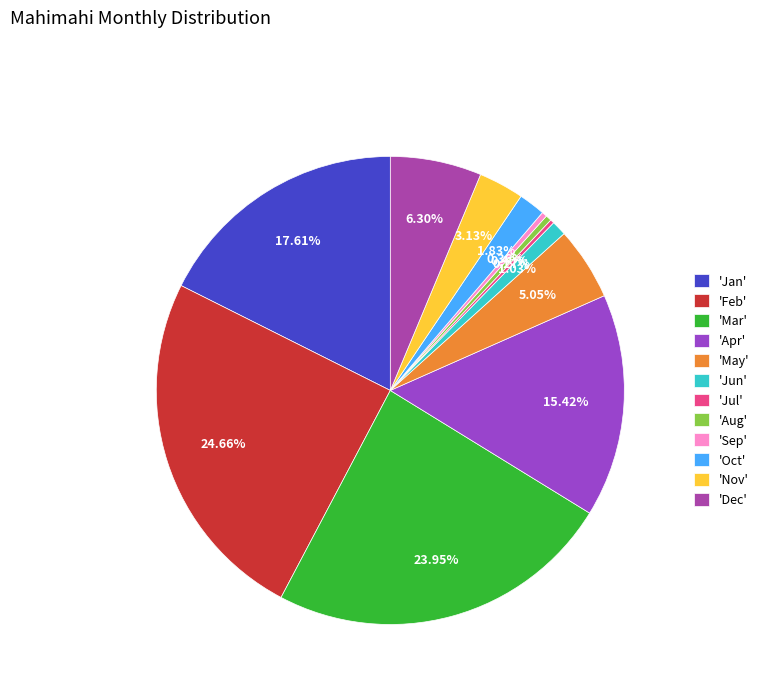

Rank the categories by value from lowest to highest.

Jul, Sep, Aug, Jun, Oct, Nov, May, Dec, Apr, Jan, Mar, Feb